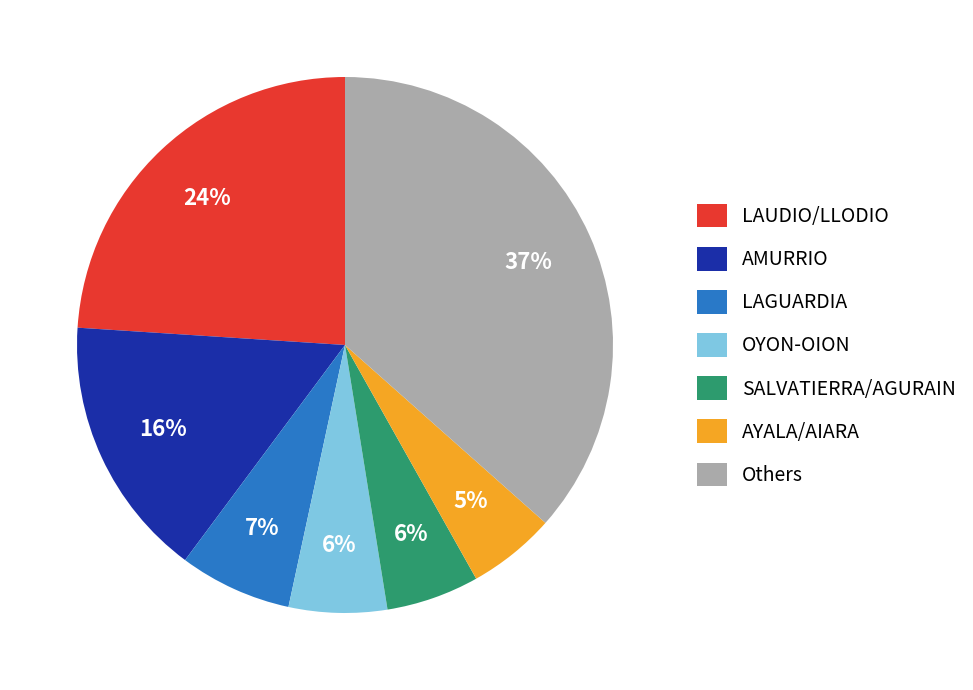

True or false: AMURRIO accounts for 28% of the total.

False